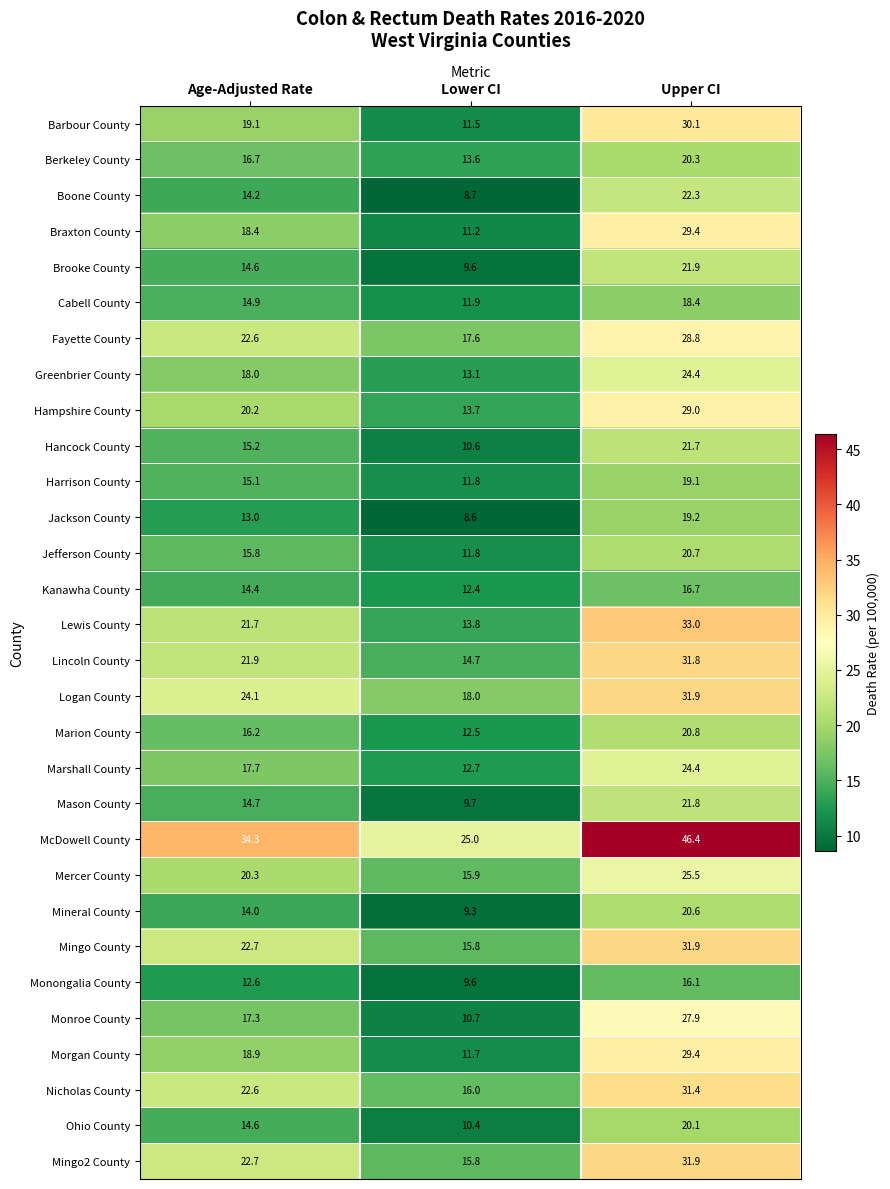

List the labels in order of Jefferson County value, smallest first.

Lower CI, Age-Adjusted Rate, Upper CI